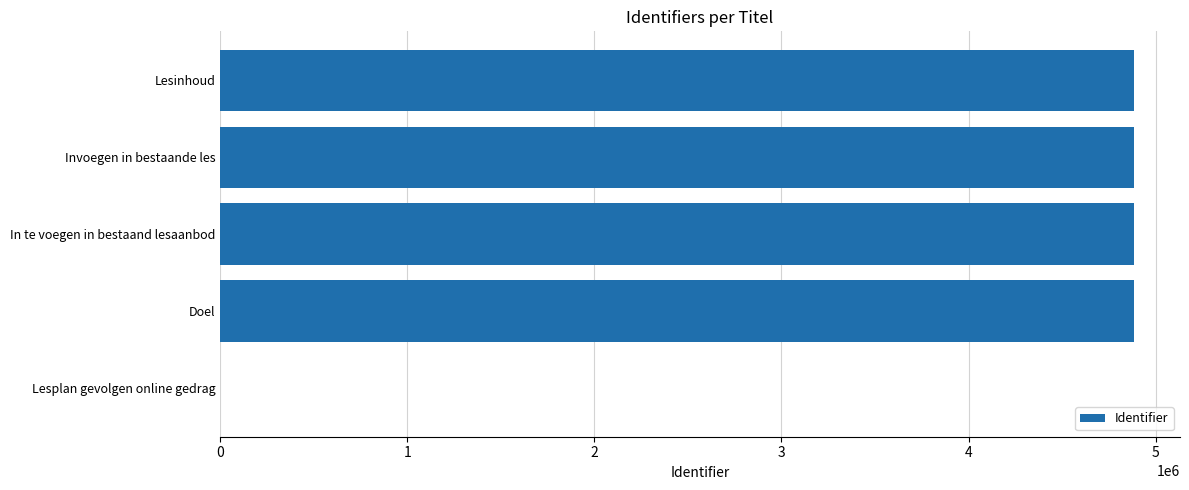

The value at Invoegen in bestaande les is 4885591. True or false?

True